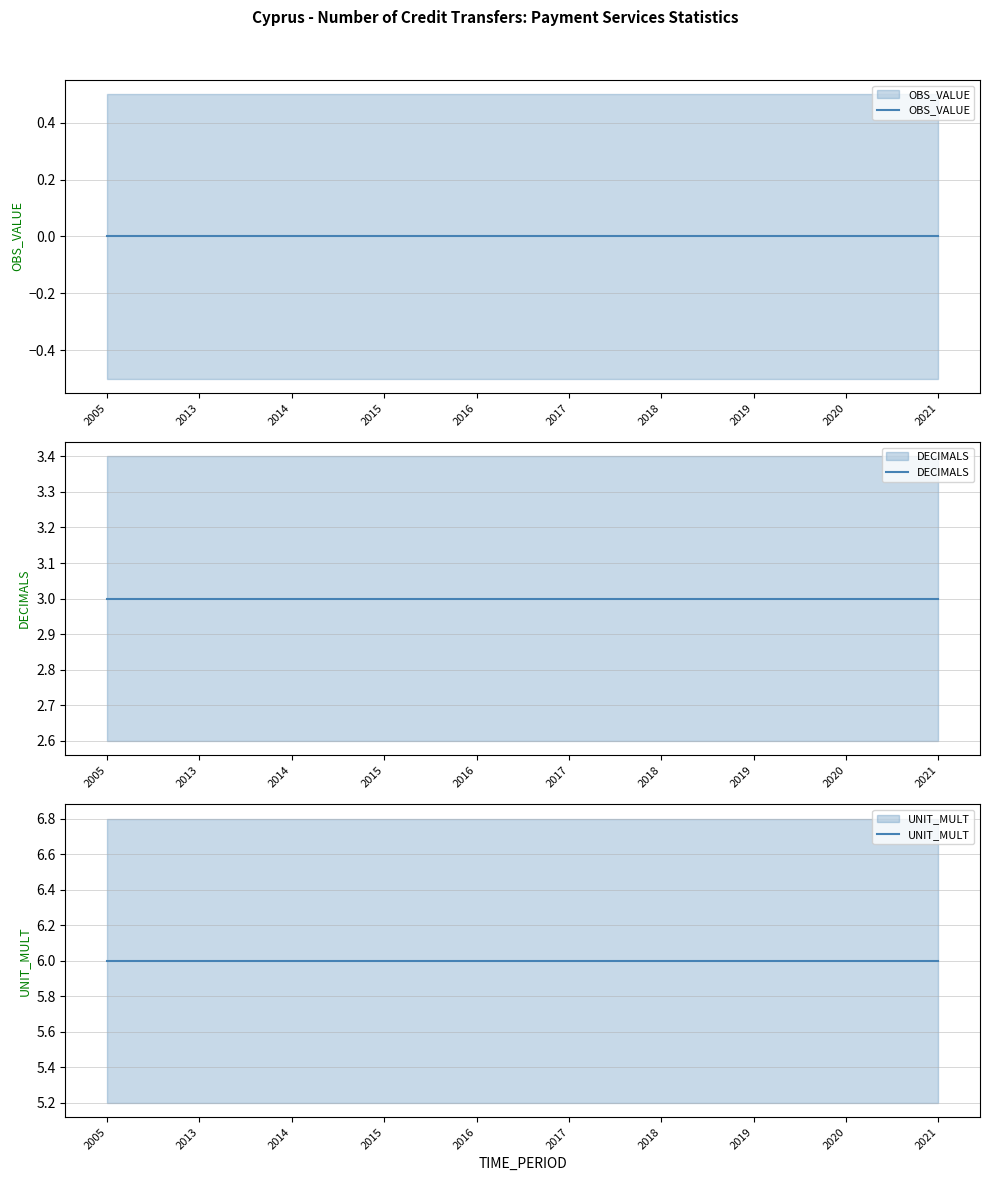

Reading left to right, extract all data points from this chart.

OBS_VALUE: 0	0	0	0	0	0	0	0	0	0
DECIMALS: 3	3	3	3	3	3	3	3	3	3
UNIT_MULT: 6	6	6	6	6	6	6	6	6	6